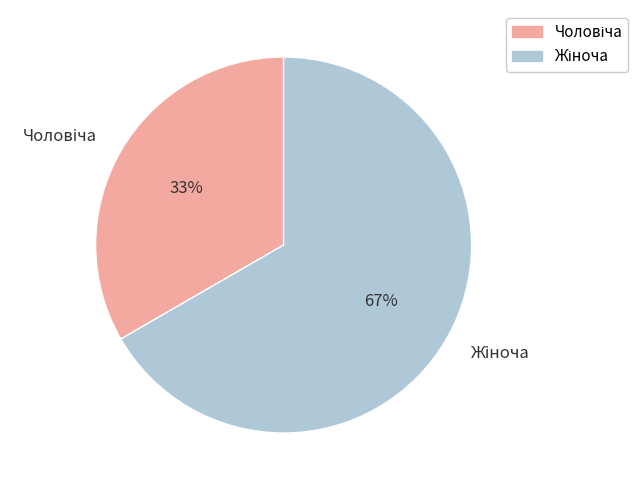

Does any single category account for the majority?

Yes